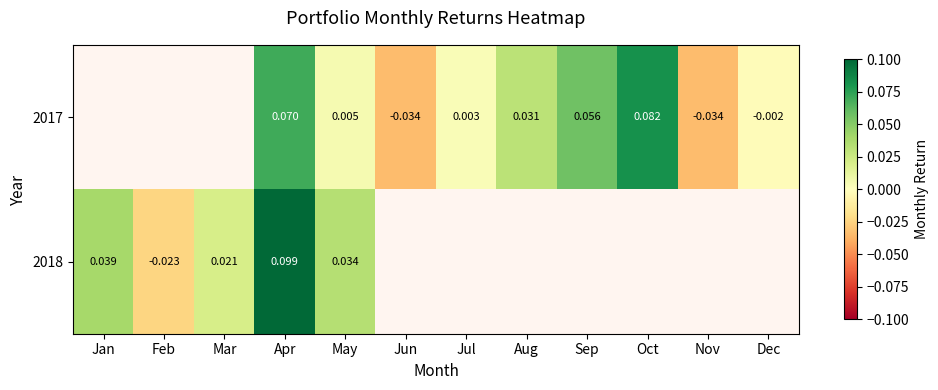

Is the value of 2017 at Nov greater than the value of 2018 at Feb?

No